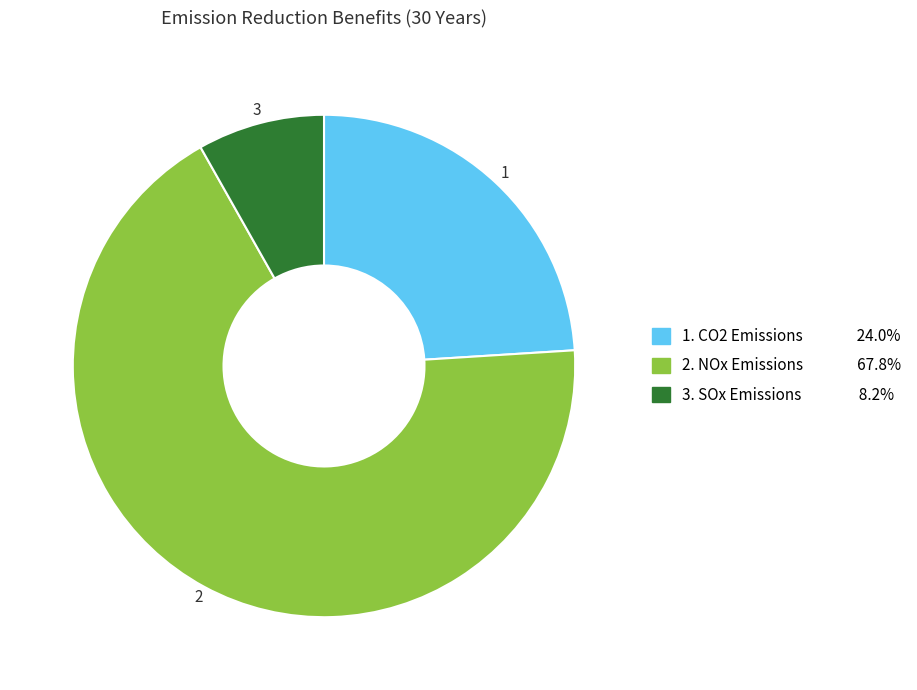

Does any single category account for the majority?

Yes